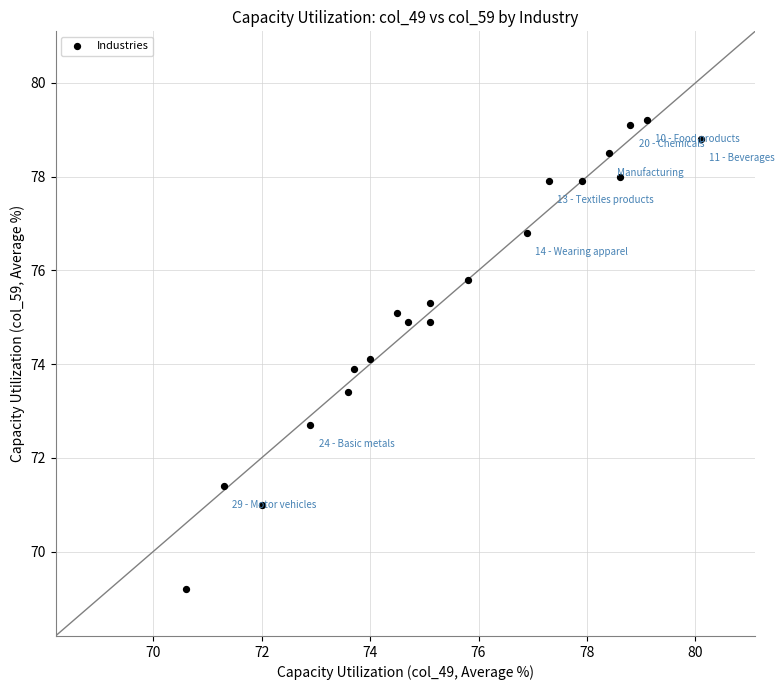

What is the range of X values (max minus min)?

9.5